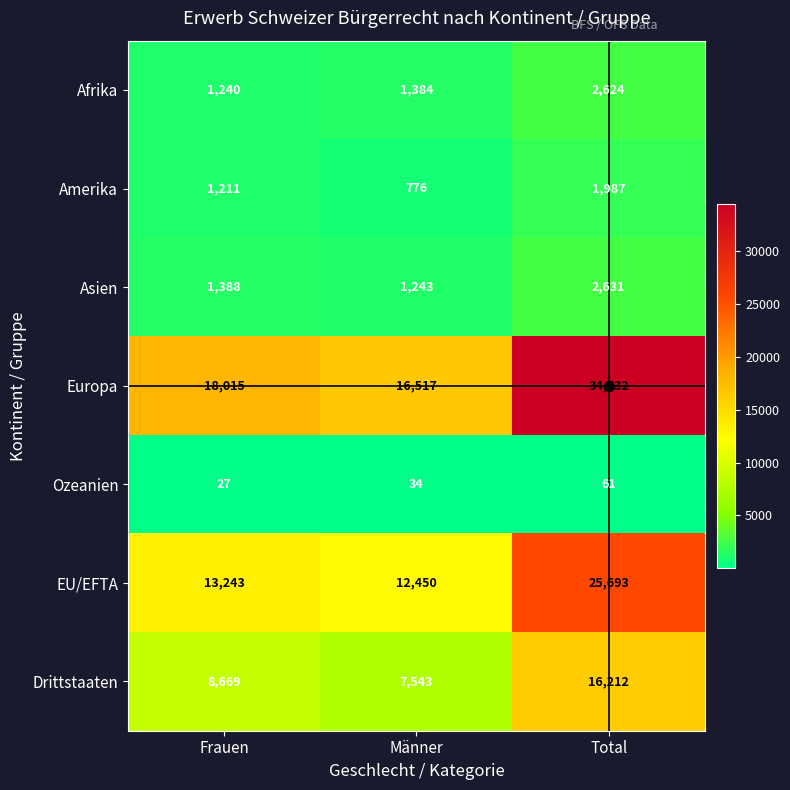

What is the difference between the maximum and minimum values in the EU/EFTA series?

13243